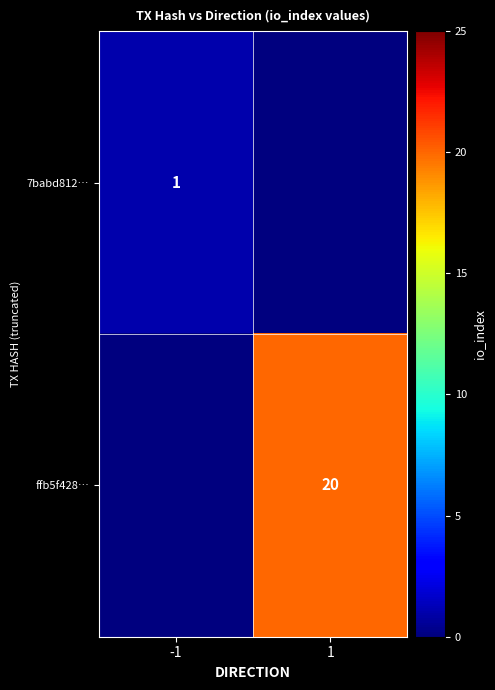

True or false: ffb5f428… has a value of 13 at 1.

False